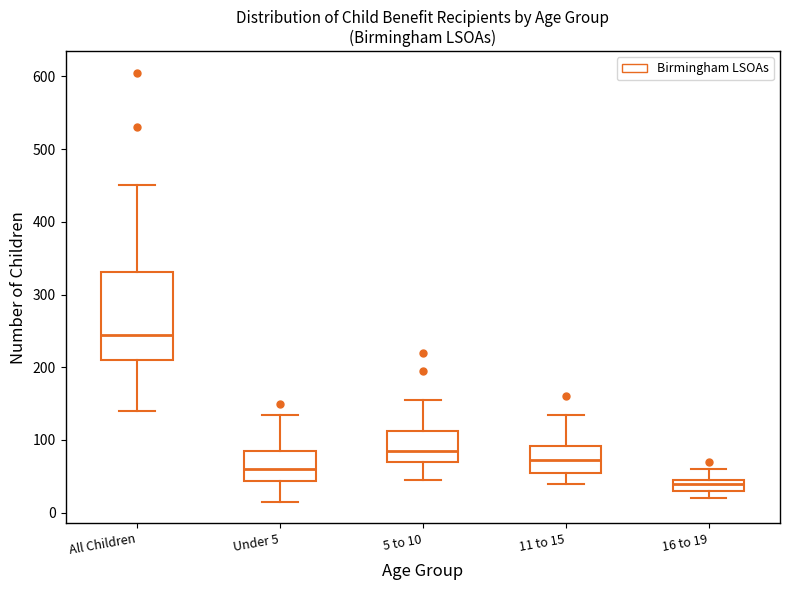

Reading left to right, transcribe this box plot: for each box, give where its median line is, the range the box spans, and where its two whiskers end, as read against the y-axis. The values are not printed on the chart, so give them approximately, as read against the axis.

All Children: median 250, box 210 to 330, whiskers 140 to 450
Under 5: median 60, box 40 to 90, whiskers 20 to 140
5 to 10: median 90, box 70 to 110, whiskers 50 to 160
11 to 15: median 70, box 60 to 90, whiskers 40 to 140
16 to 19: median 40, box 30 to 50, whiskers 20 to 60